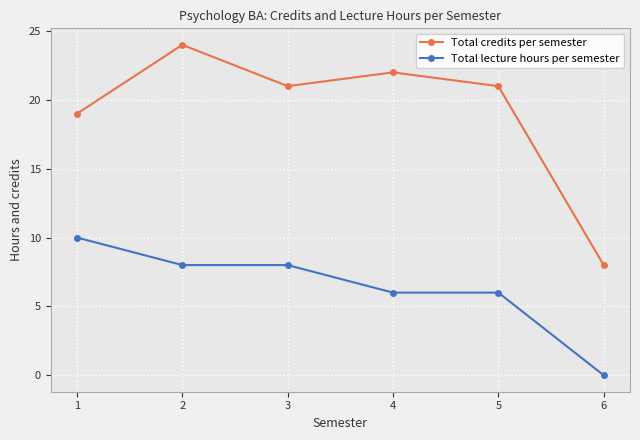

What is the sum of the Total lecture hours per semester values at 2 and 6?

8